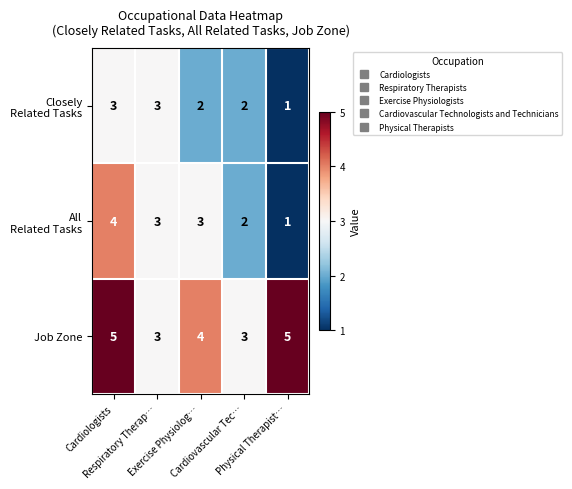

What is the greatest value displayed?

5